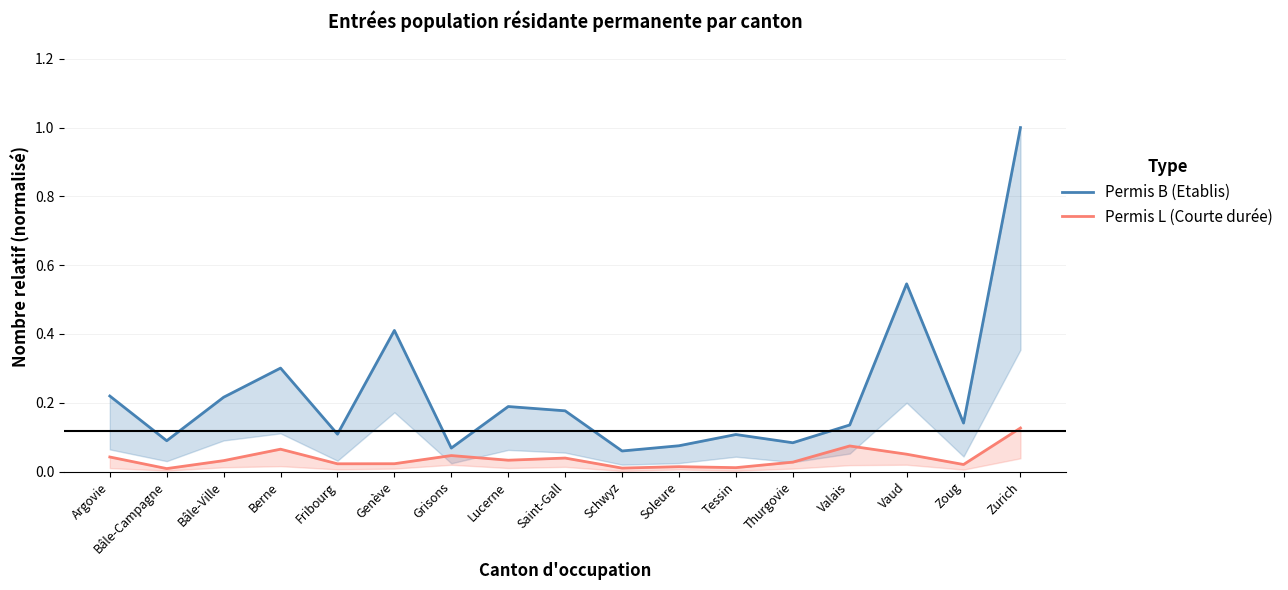

At Schwyz, list the series in order from smallest to largest.

Permis L (Courte durée), Permis B (Etablis)